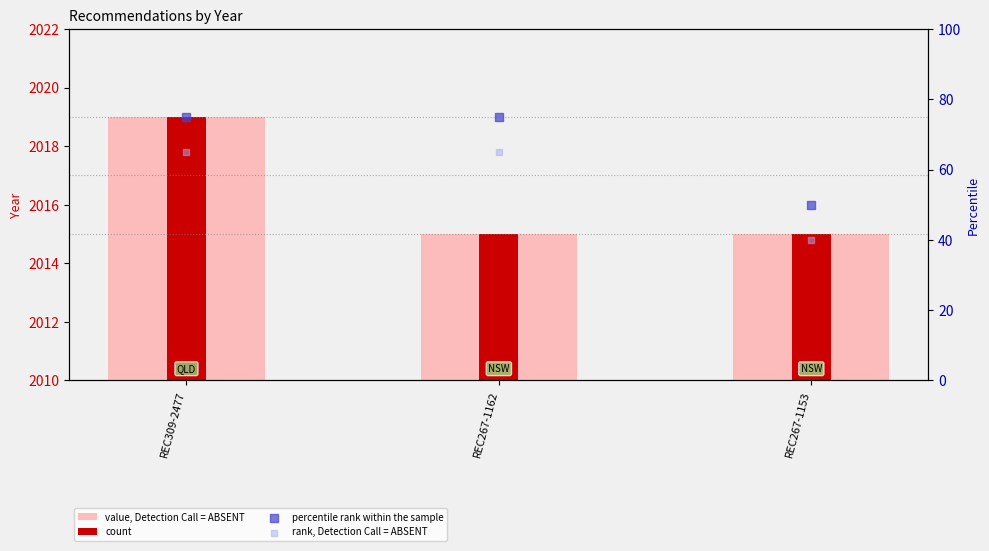

What is the total value across all series at REC267-1162?

4170